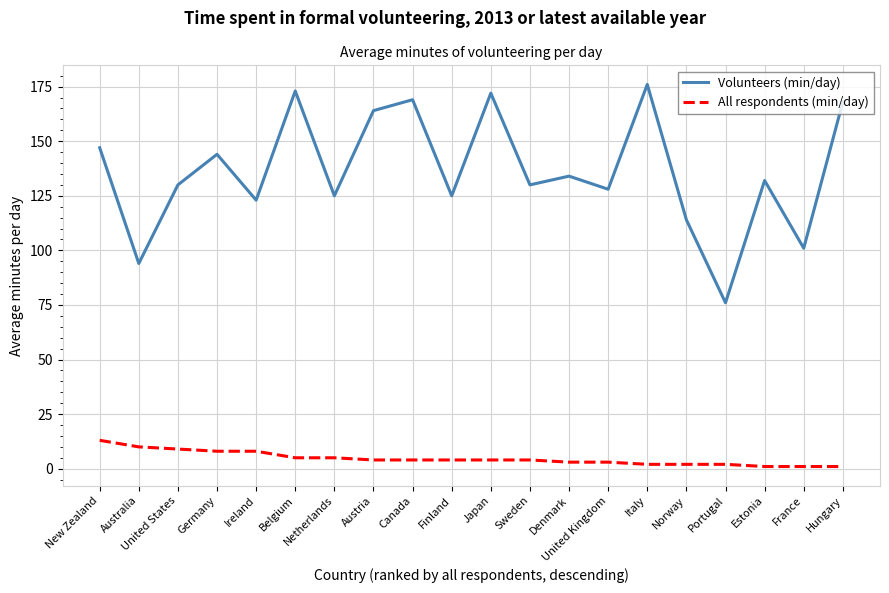

What is the difference between the maximum and minimum values in the Volunteers (min/day) series?

100